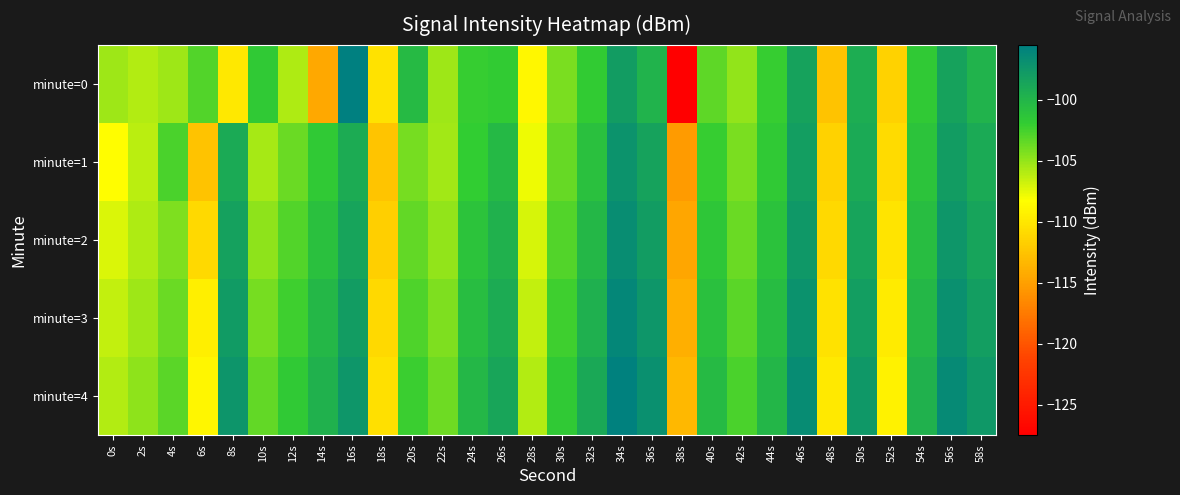

Reading left to right, what are all the values shown in this chart?

minute=0: 0s=-105.4	2s=-106.0	4s=-105.3	6s=-103.0	8s=-110.0	10s=-101.8	12s=-105.9	14s=-114.4	16s=-95.5	18s=-110.3	20s=-100.4	22s=-105.3	24s=-102.1	26s=-101.8	28s=-108.8	30s=-104.2	32s=-101.8	34s=-98.0	36s=-99.9	38s=-127.5	40s=-103.3	42s=-105.0	44s=-102.1	46s=-98.4	48s=-112.6	50s=-99.4	52s=-111.4	54s=-101.7	56s=-98.5	58s=-99.8
minute=1: 0s=-108.4	2s=-106.2	4s=-102.7	6s=-112.5	8s=-99.1	10s=-105.6	12s=-103.7	14s=-101.7	16s=-99.3	18s=-112.4	20s=-104.1	22s=-105.5	24s=-101.9	26s=-100.3	28s=-107.8	30s=-103.6	32s=-100.9	34s=-97.2	36s=-98.5	38s=-115.3	40s=-102.1	42s=-104.2	44s=-101.7	46s=-98.1	48s=-111.5	50s=-99.1	52s=-110.8	54s=-101.2	56s=-98.0	58s=-99.1
minute=2: 0s=-107.2	2s=-105.8	4s=-104.3	6s=-110.9	8s=-98.4	10s=-104.8	12s=-102.9	14s=-100.9	16s=-98.6	18s=-111.7	20s=-103.4	22s=-104.9	24s=-101.2	26s=-99.7	28s=-107.1	30s=-102.9	32s=-100.2	34s=-96.7	36s=-98.0	38s=-114.6	40s=-101.5	42s=-103.7	44s=-101.1	46s=-97.6	48s=-110.9	50s=-98.6	52s=-110.2	54s=-100.7	56s=-97.5	58s=-98.6
minute=3: 0s=-106.5	2s=-105.3	4s=-103.7	6s=-109.4	8s=-97.8	10s=-104.1	12s=-102.3	14s=-100.2	16s=-98.0	18s=-111.0	20s=-102.8	22s=-104.3	24s=-100.7	26s=-99.2	28s=-106.5	30s=-102.3	32s=-99.6	34s=-96.2	36s=-97.5	38s=-113.9	40s=-100.9	42s=-103.2	44s=-100.6	46s=-97.1	48s=-110.3	50s=-98.1	52s=-109.7	54s=-100.2	56s=-97.0	58s=-98.1
minute=4: 0s=-105.9	2s=-104.8	4s=-103.2	6s=-108.9	8s=-97.3	10s=-103.5	12s=-101.7	14s=-99.7	16s=-97.5	18s=-110.4	20s=-102.2	22s=-103.8	24s=-100.2	26s=-98.7	28s=-106.0	30s=-101.7	32s=-99.0	34s=-95.7	36s=-97.0	38s=-113.3	40s=-100.4	42s=-102.7	44s=-100.1	46s=-96.6	48s=-109.8	50s=-97.6	52s=-109.2	54s=-99.7	56s=-96.5	58s=-97.6